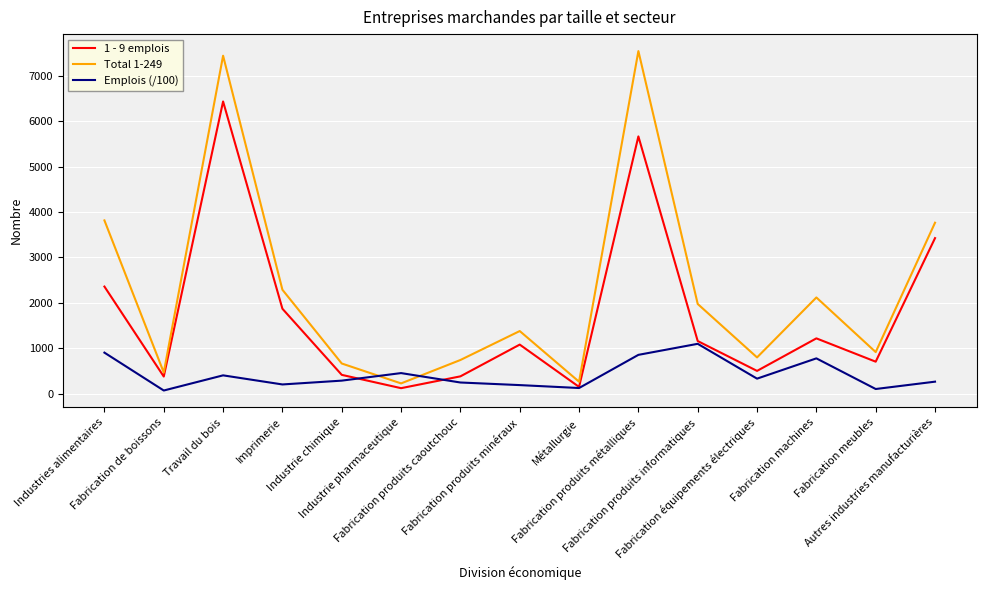

Rank the series at Industrie chimique from lowest to highest value.

Emplois (/100), 1 - 9 emplois, Total 1-249